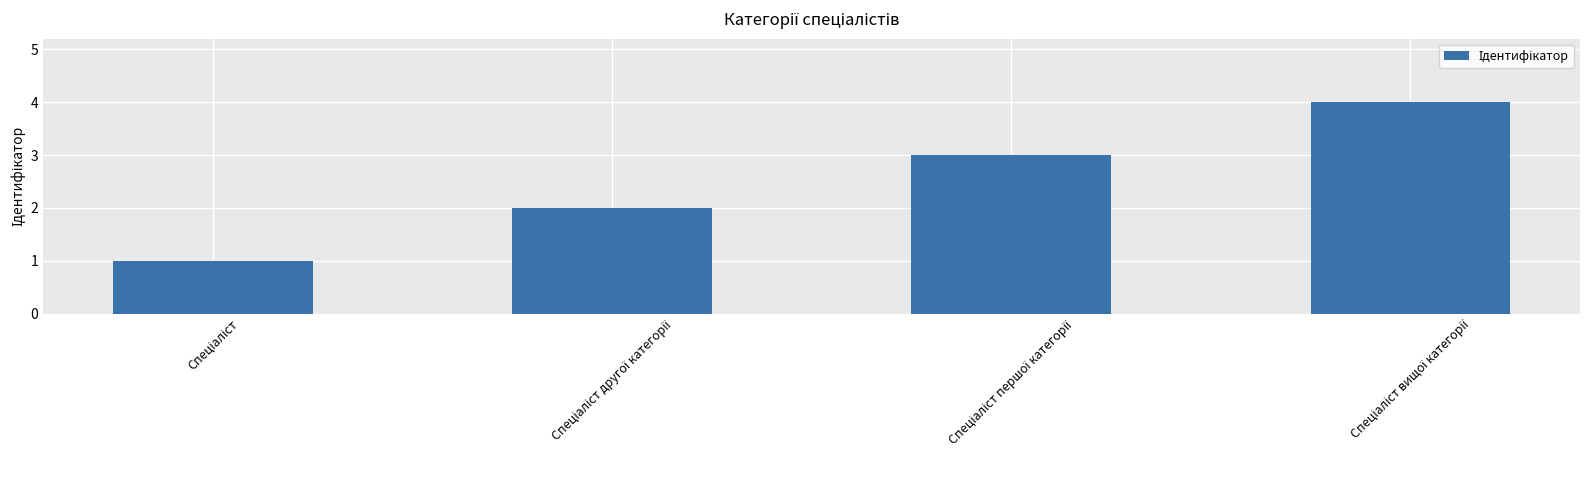

What is the sum of all values?

10